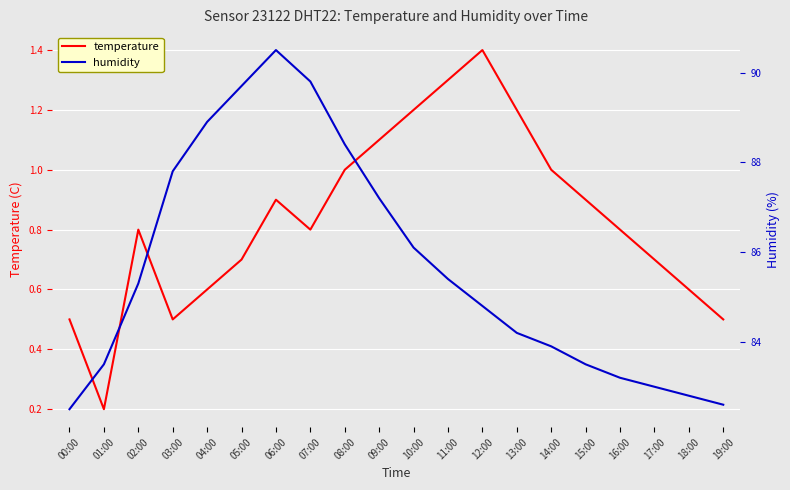

What is the smallest value displayed?

0.2